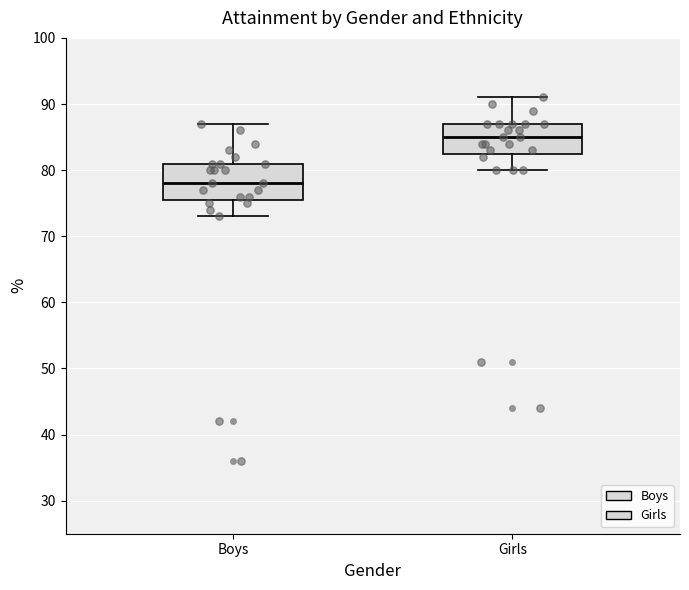

Reading left to right, transcribe this box plot: for each box, give where its median line is, the range the box spans, and where its two whiskers end, as read against the y-axis. The values are not printed on the chart, so give them approximately, as read against the axis.

Boys: median 78, box 76 to 81, whiskers 73 to 87
Girls: median 85, box 83 to 87, whiskers 80 to 91